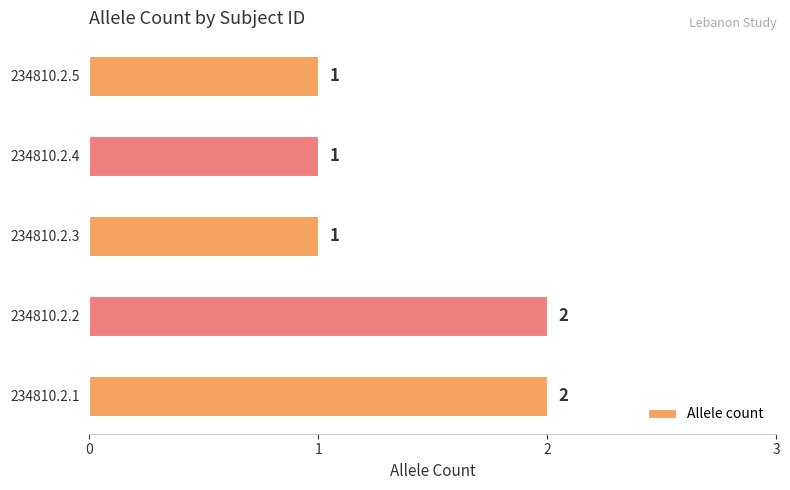

What is the sum of all values?

7